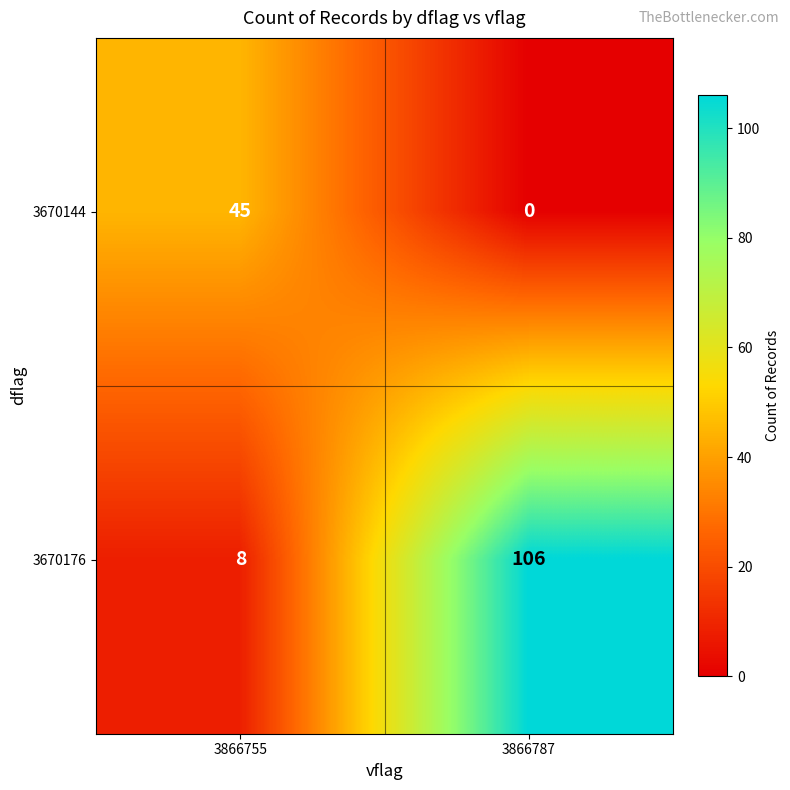

At which category is the sum across all series the highest?

3866787